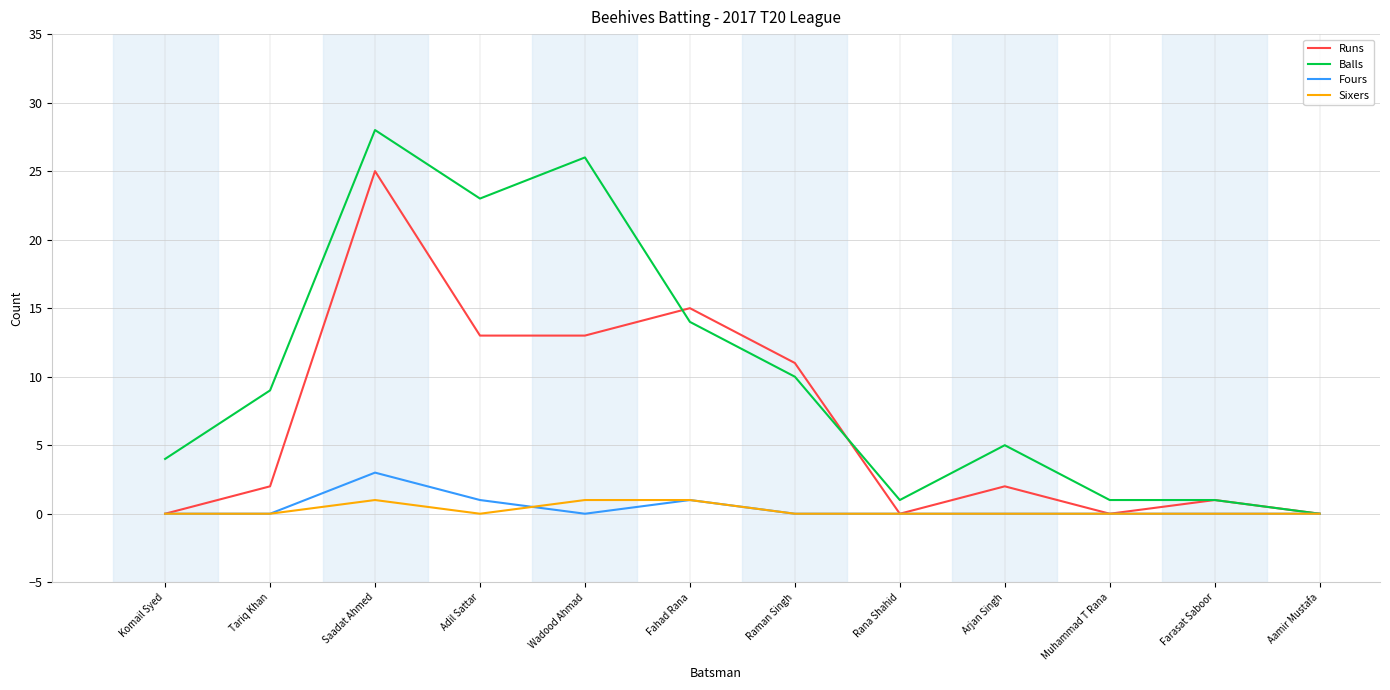

Which series has the largest total across all categories?

Balls